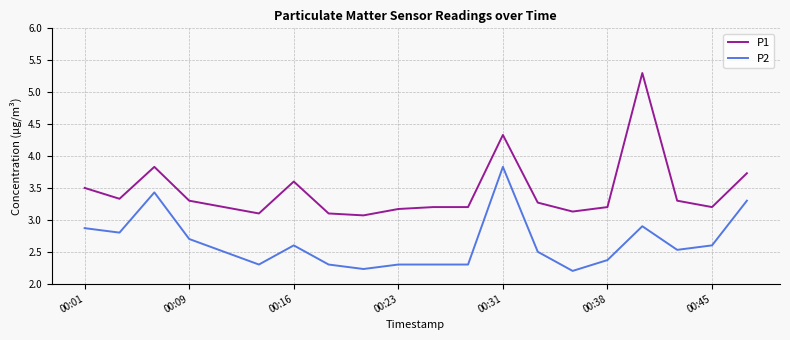

What is the minimum value for P1?

3.1